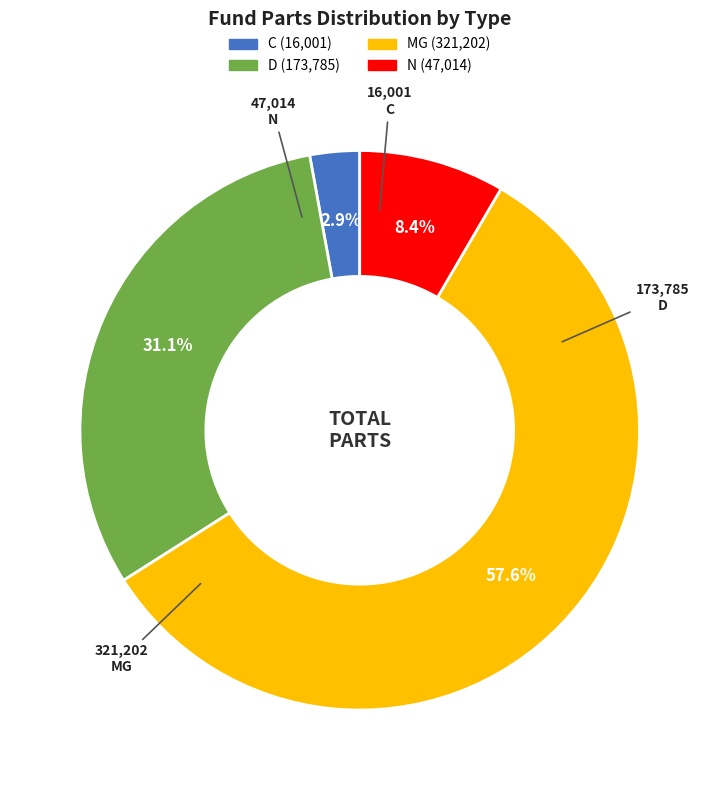

Which category has the biggest portion of the pie?

MG